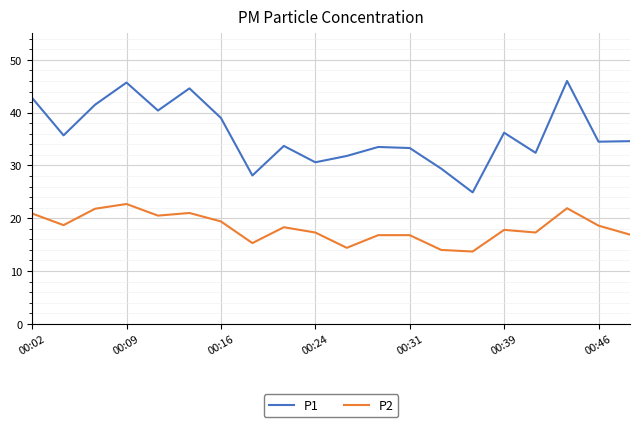

Which series has the widest spread of values?

P1